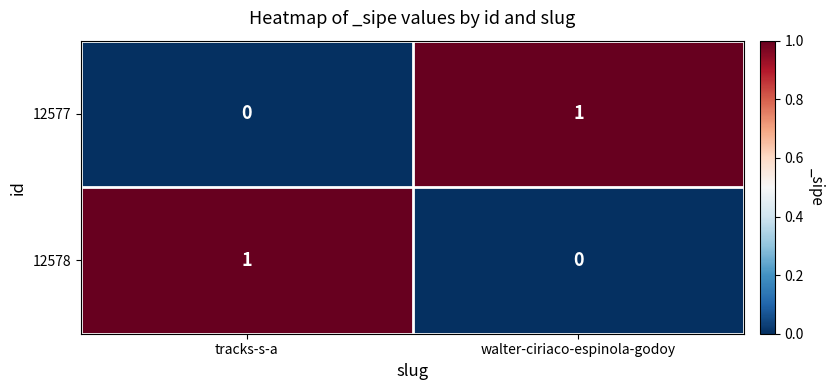

At which label is 12577 closest to 0?

tracks-s-a